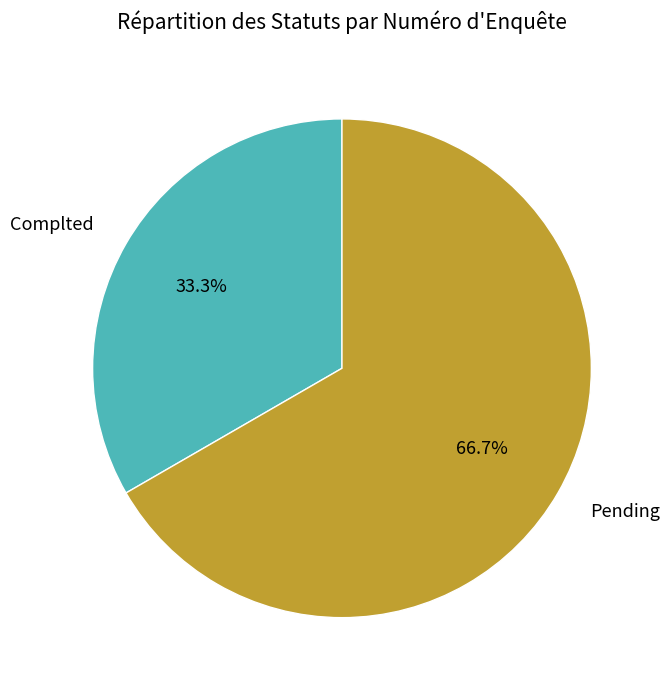

Between Pending and Complted, which is larger?

Pending